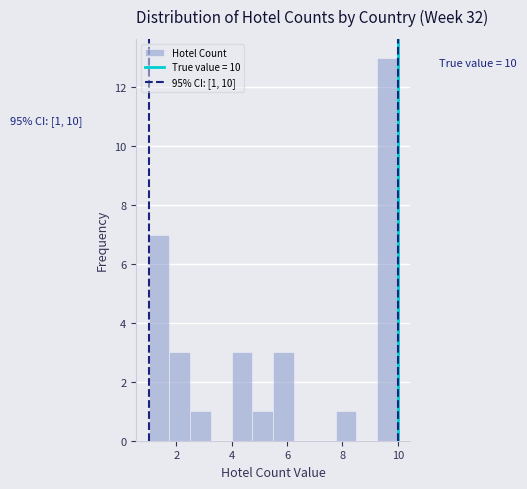

Read against the x-axis, roughly where is the centre of the tallest bar?

9.6